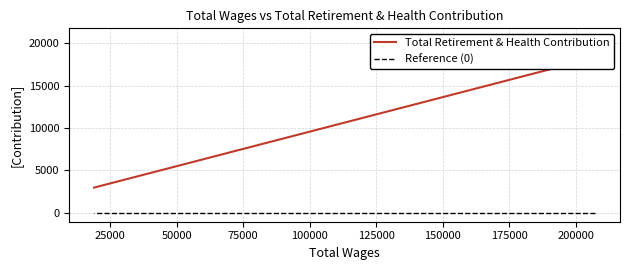

How many Total Retirement & Health Contribution values are between 2983 and 20703?

3